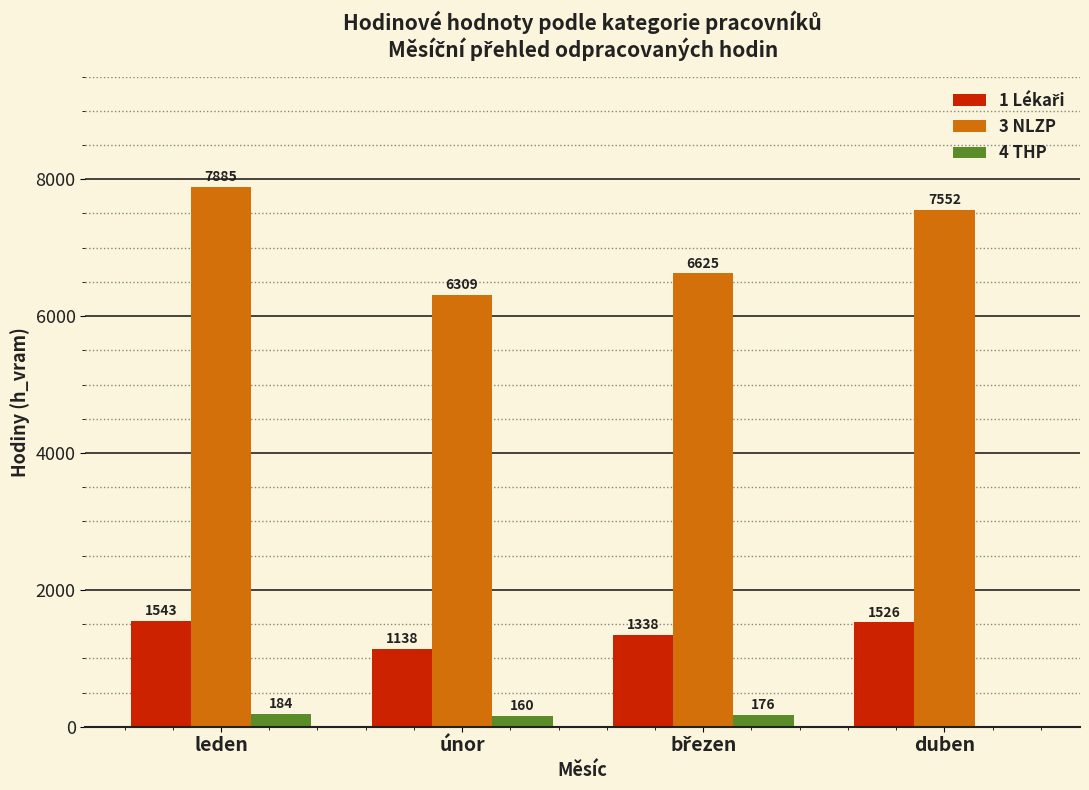

Are the bars grouped side by side (vs. stacked)?

Yes